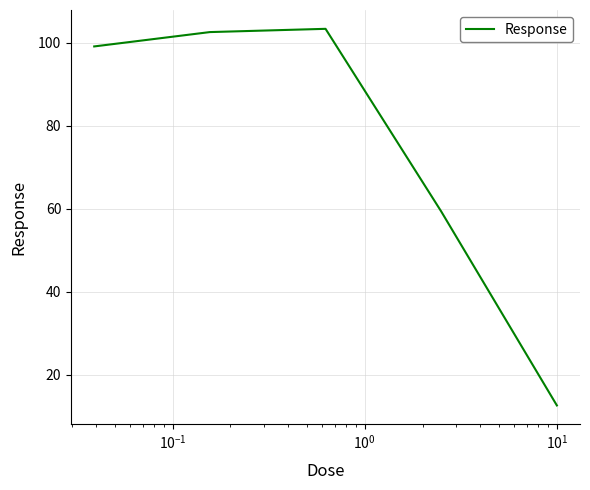

What is the maximum value shown in the chart?

103.3